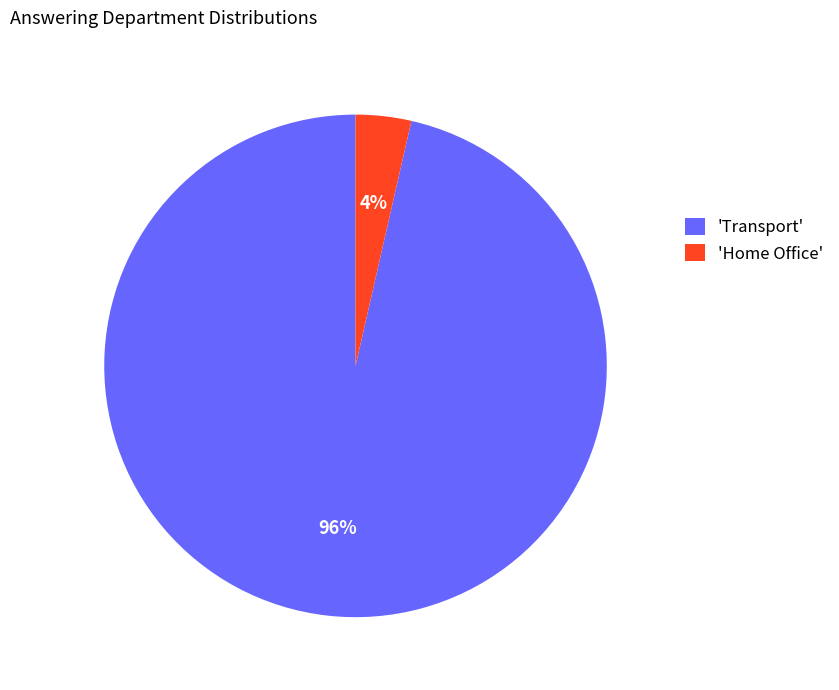

Does any single category account for the majority?

Yes